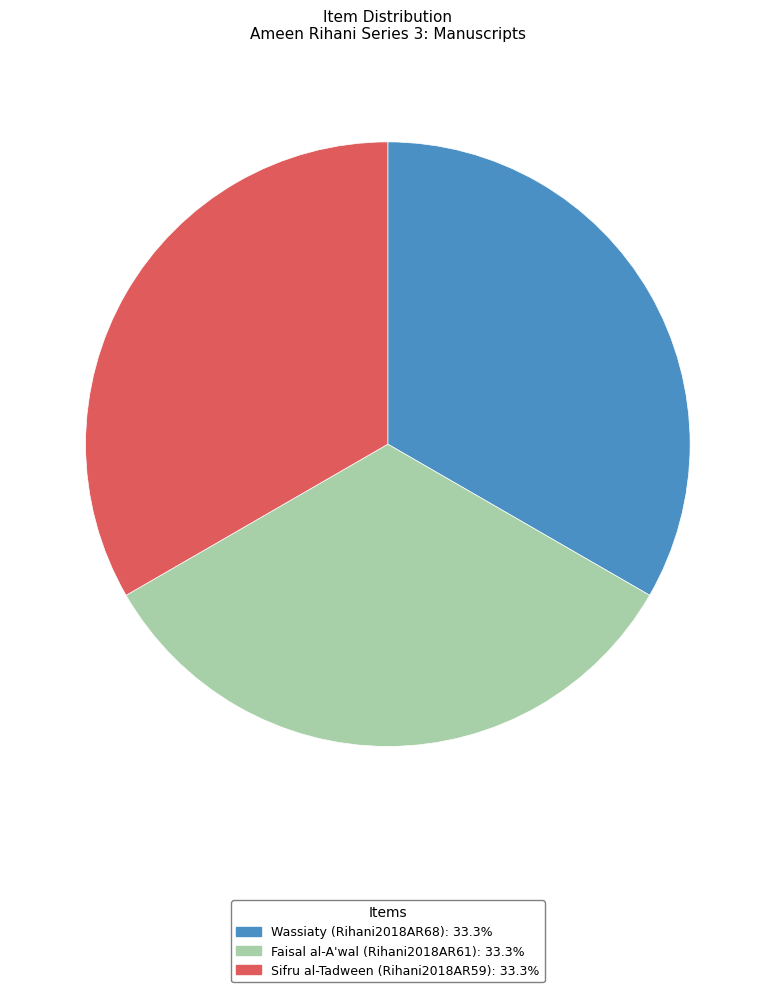

Count the number of slices in the pie.

3